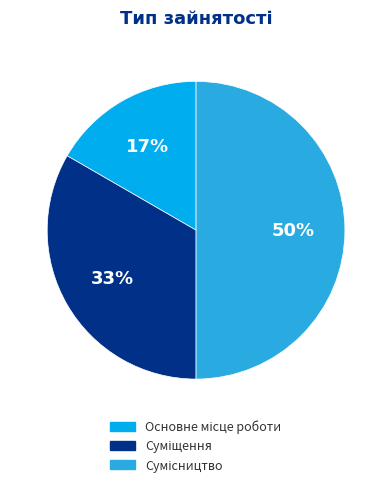

To the nearest percent, what is the average slice percentage?

33%